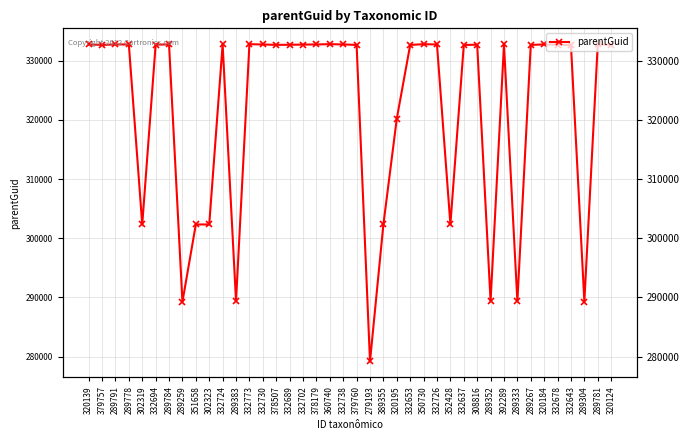

How many distinct data groups are displayed?

1